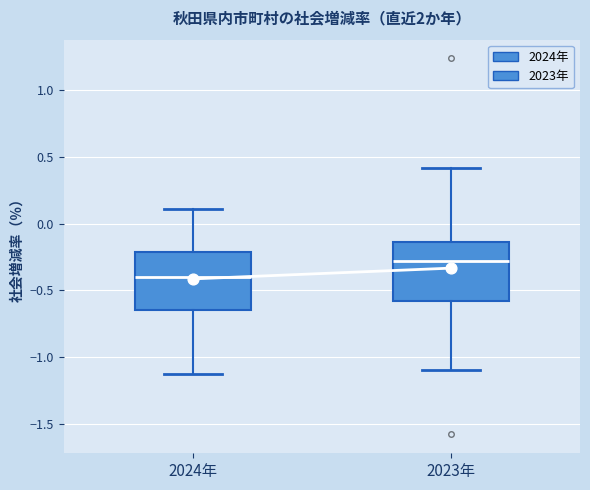

Which box has the lowest median line?

2024年